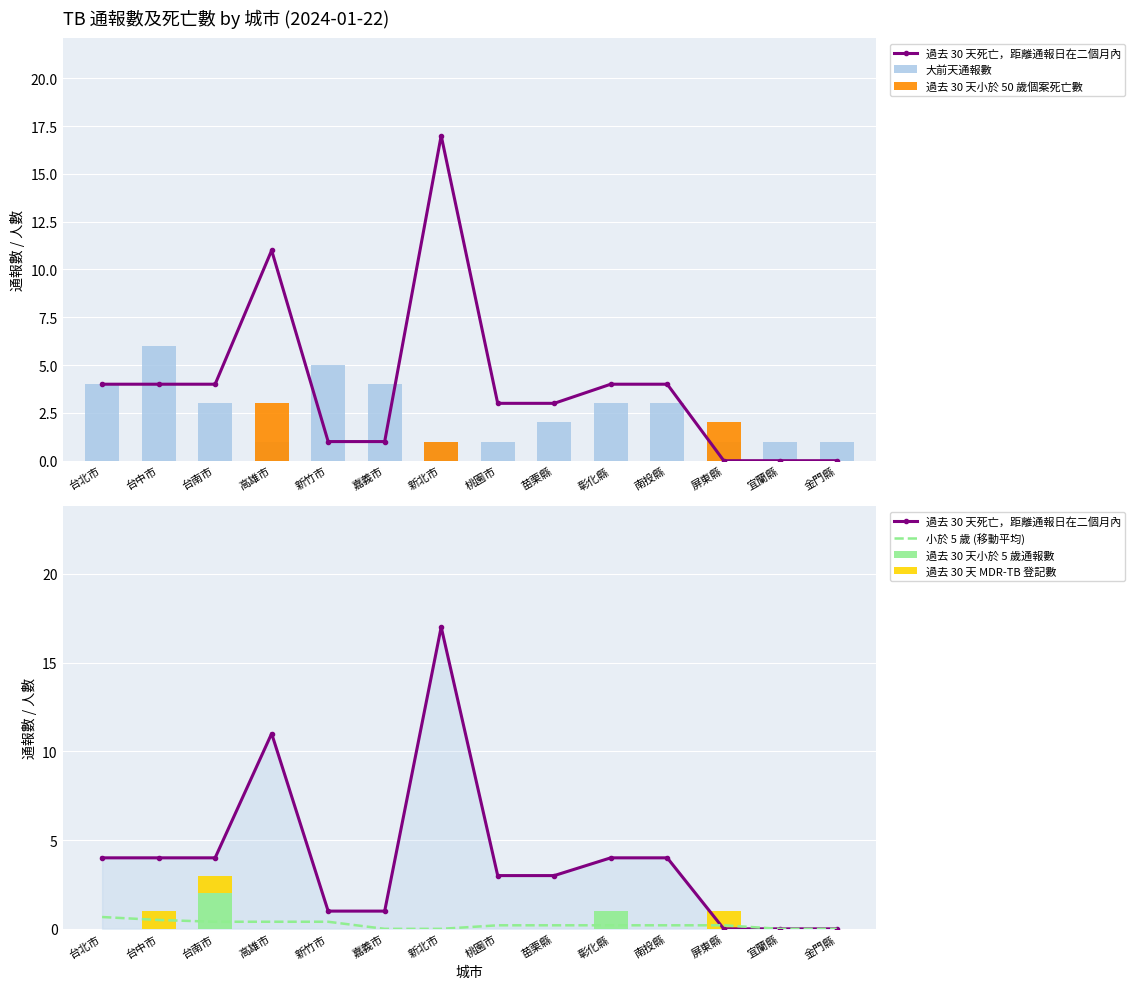

Where does the 大前天通報數 series first go above 3?

台北市